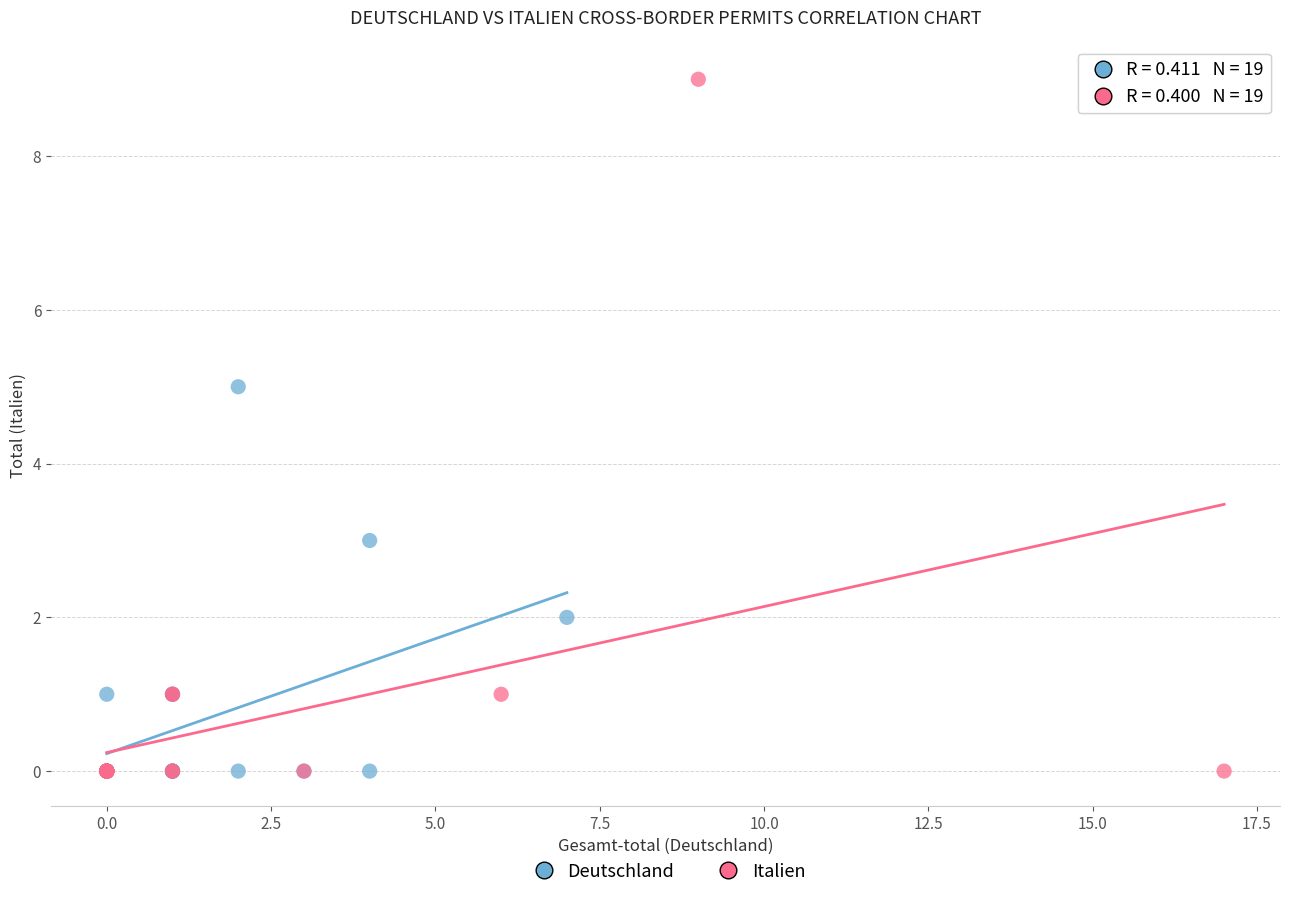

Which series contains the highest Y value?

Italien